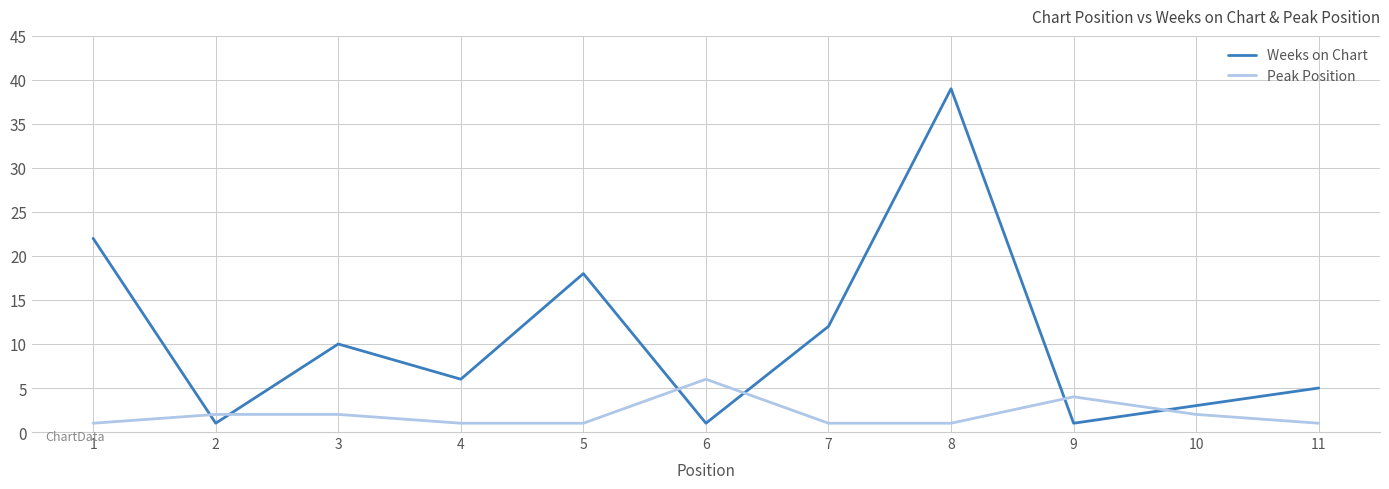

Reading right to left, extract all data points from this chart.

Weeks on Chart: 11=5	10=3	9=1	8=39	7=12	6=1	5=18	4=6	3=10	2=1	1=22
Peak Position: 11=1	10=2	9=4	8=1	7=1	6=6	5=1	4=1	3=2	2=2	1=1